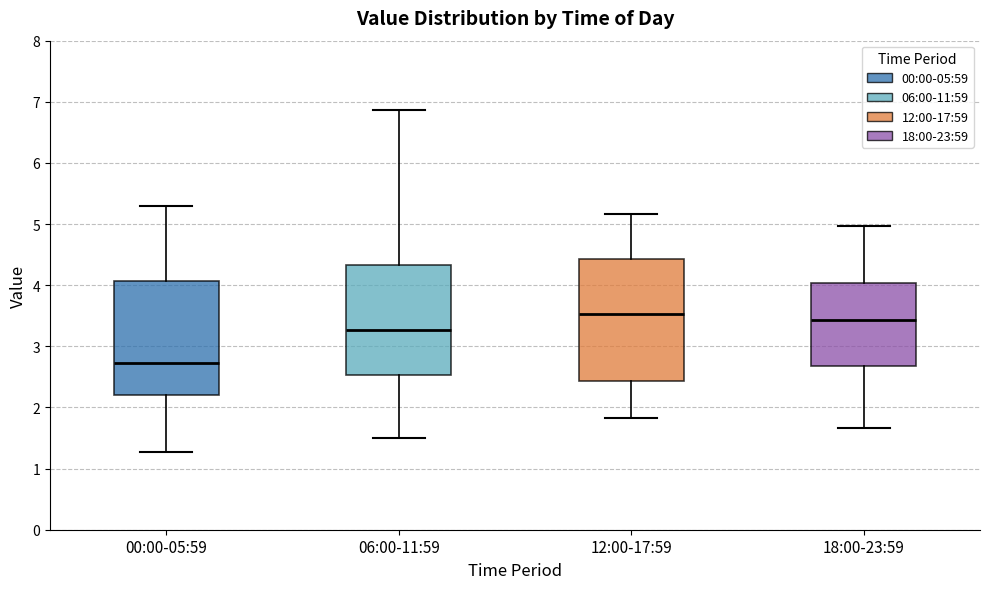

Which box's median line is the lowest?

00:00-05:59